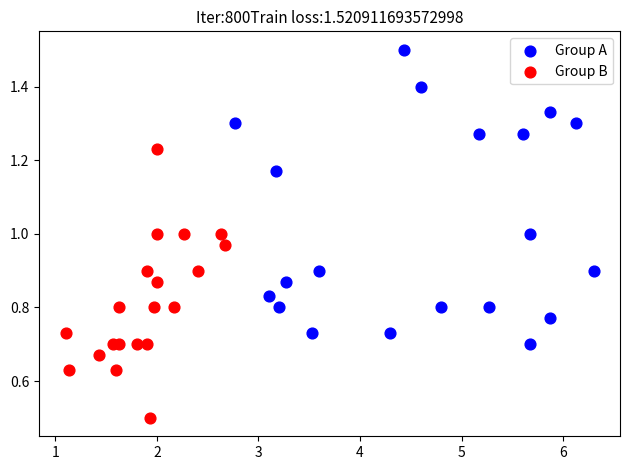

What are all the series names shown in the legend?

Group A, Group B